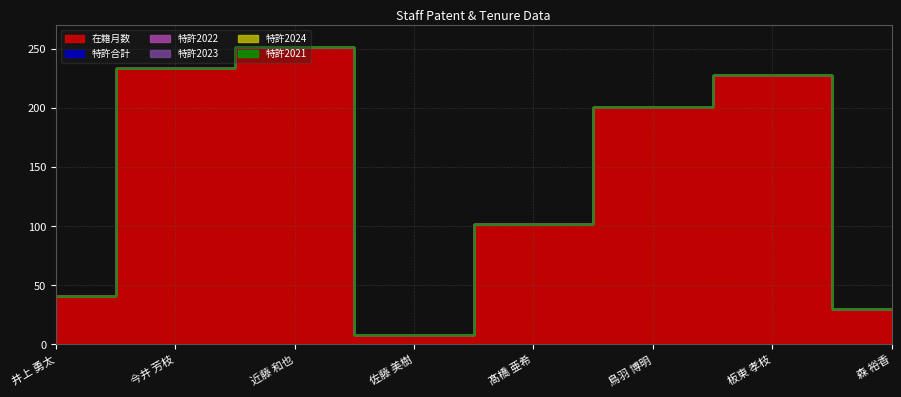

How many lines are shown in the chart?

6